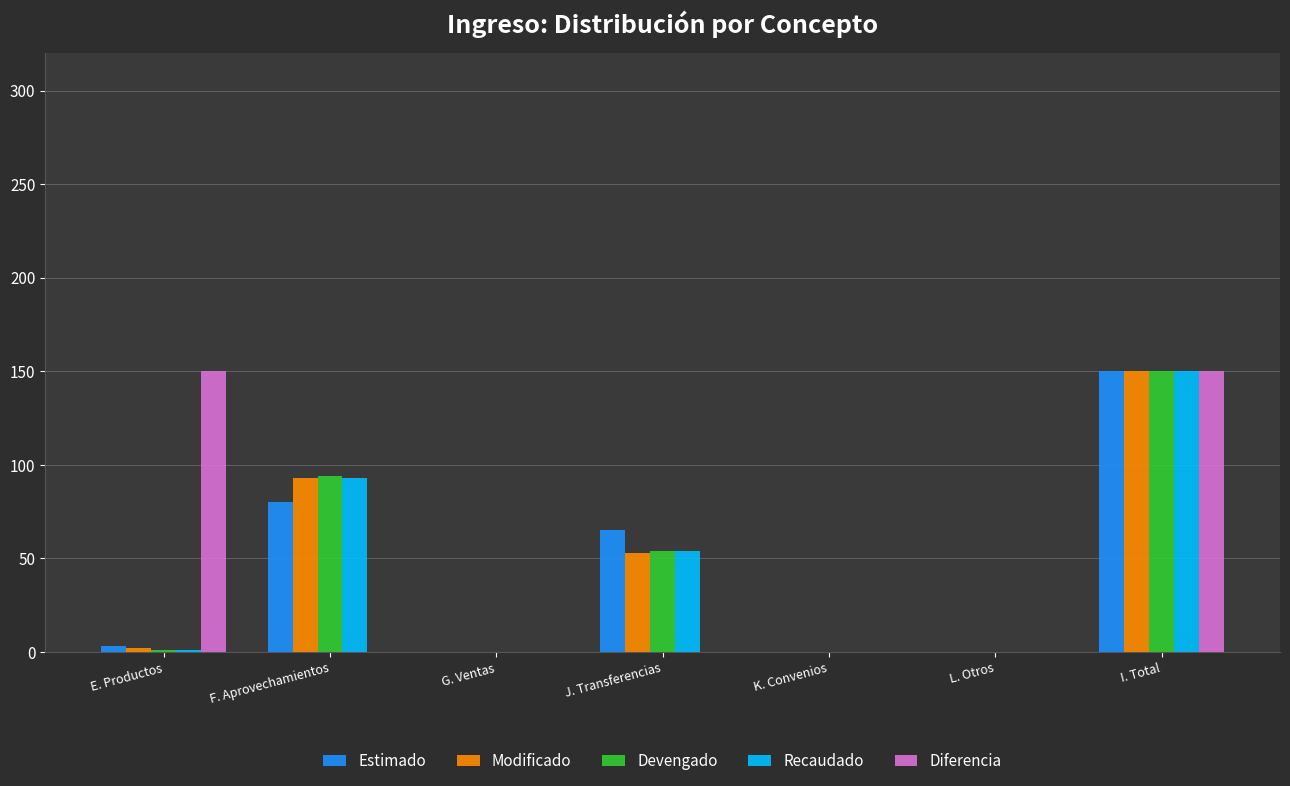

What is the sum of all Diferencia values?

300